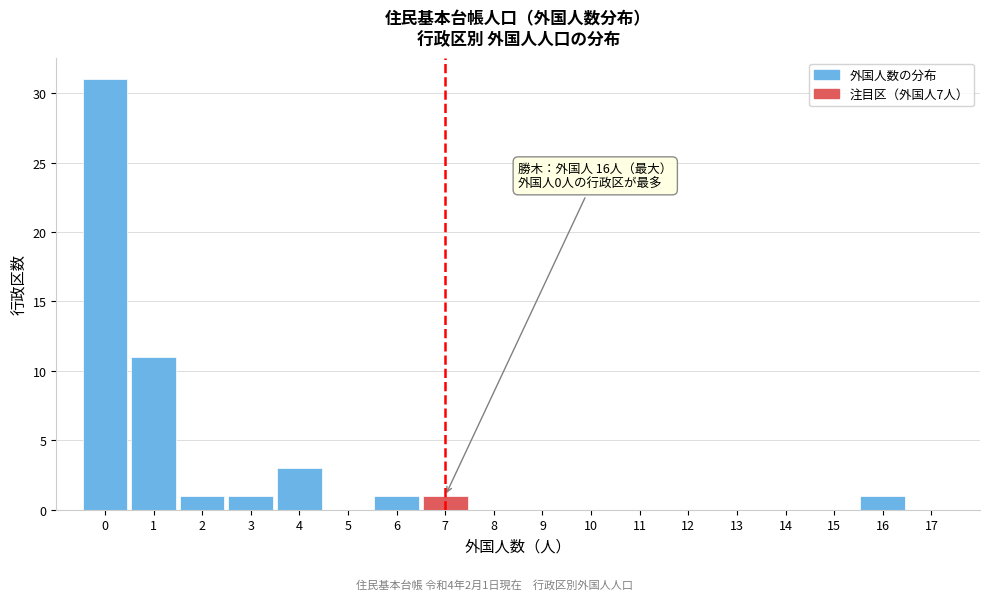

Which range on the x-axis has the tallest bar?

-0.5 to 0.5